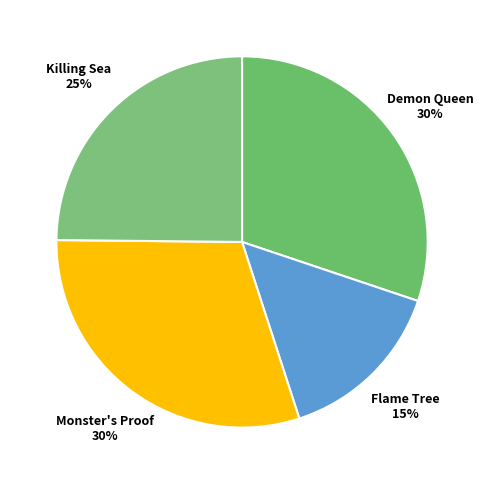

Is Killing Sea the majority of the pie?

No